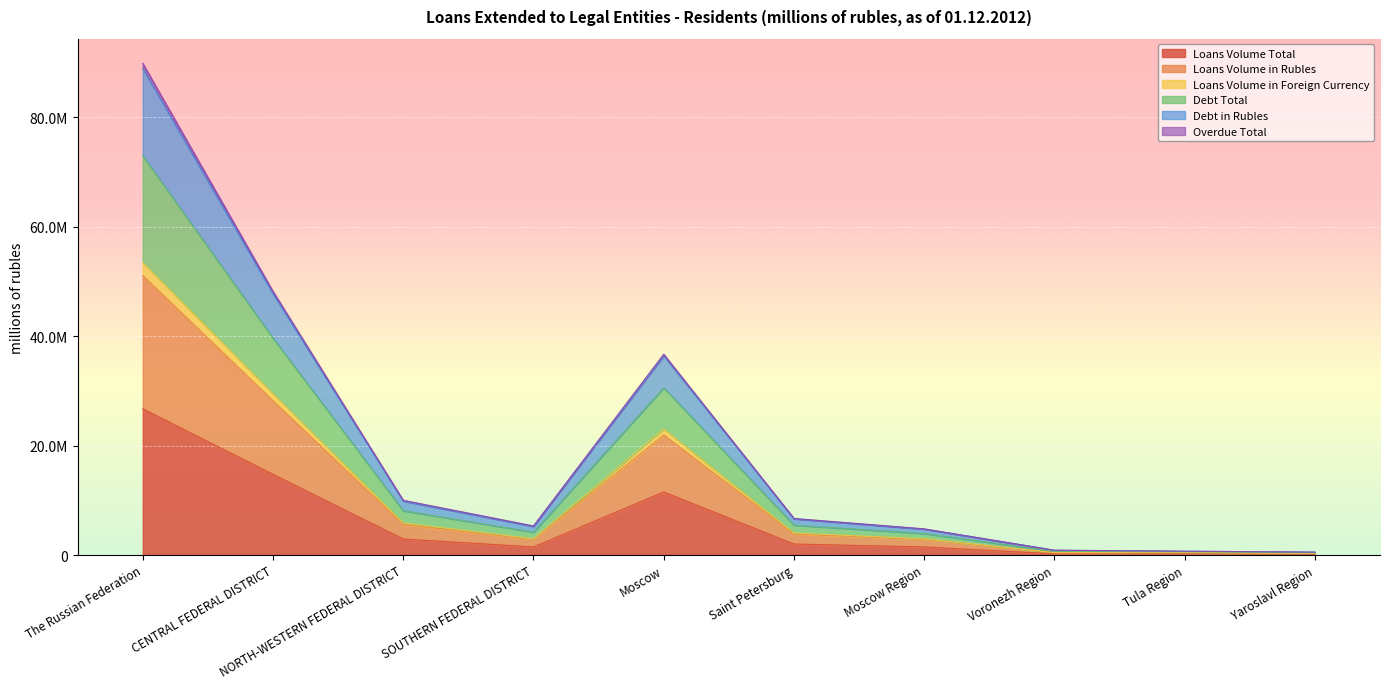

At which label does Loans Volume in Rubles reach its peak?

The Russian Federation